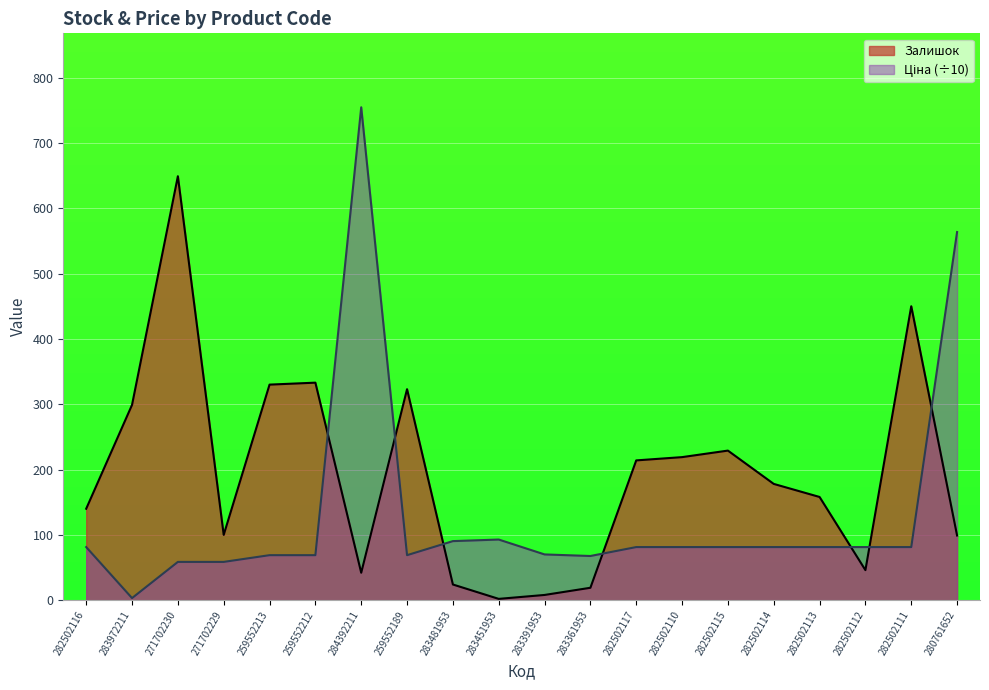

How many lines are shown in the chart?

2